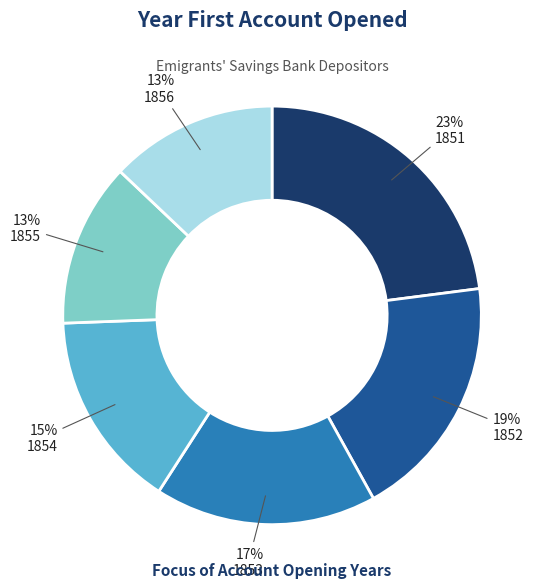

To the nearest percent, what is the average slice percentage?

17%